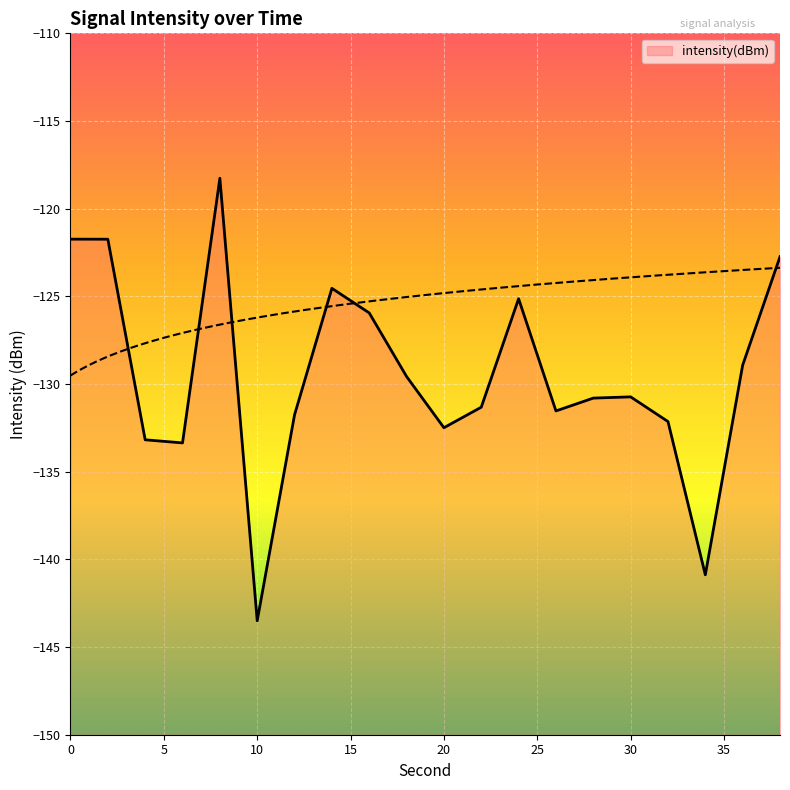

Reading right to left, transcribe all the data shown in this chart.

-122.7	-128.9	-140.9	-132.1	-130.7	-130.8	-131.5	-125.1	-131.3	-132.5	-129.6	-125.9	-124.5	-131.8	-143.5	-118.3	-133.4	-133.2	-121.7	-121.7